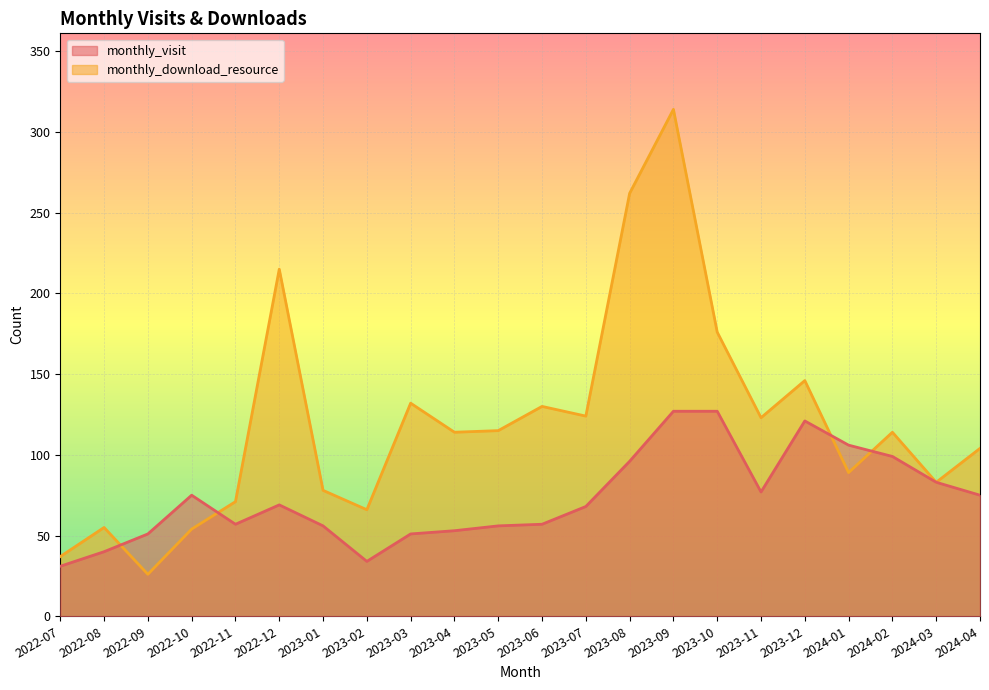

What is the value of the monthly_download_resource point at the 18th from the left?

146